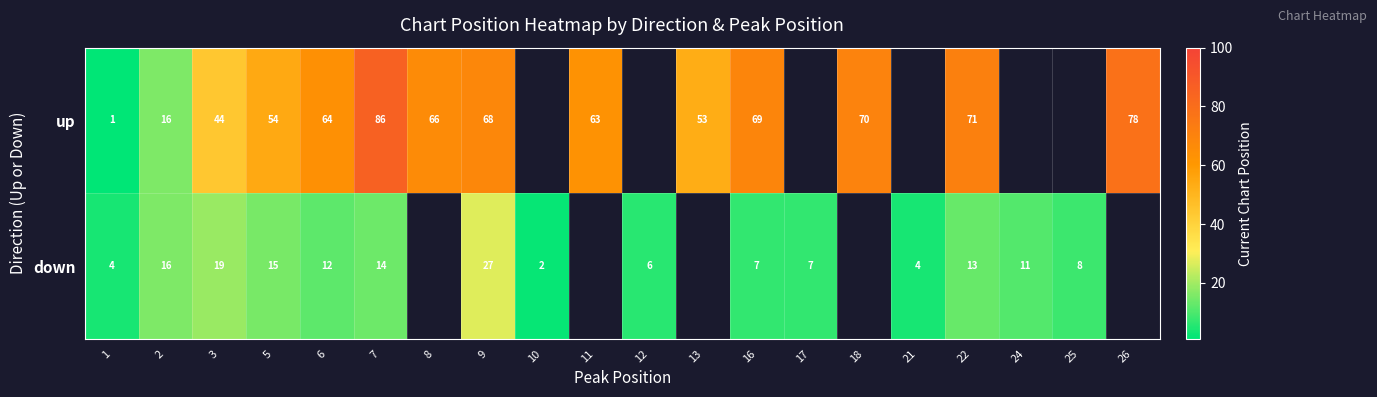

How many categories are shown in the chart?

20